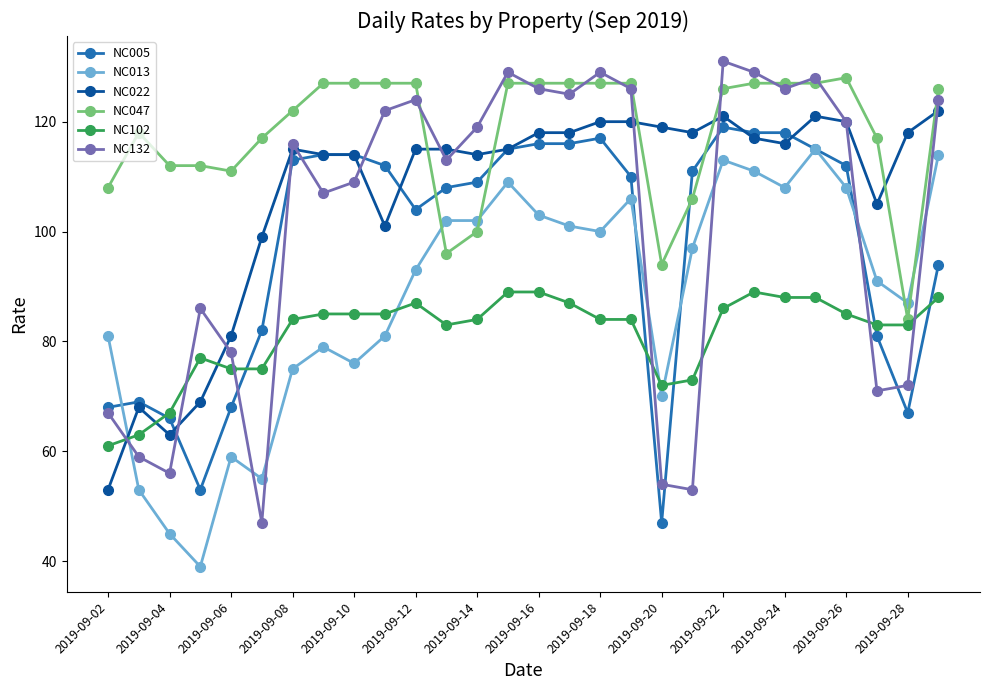

Which series has the widest spread of values?

NC132